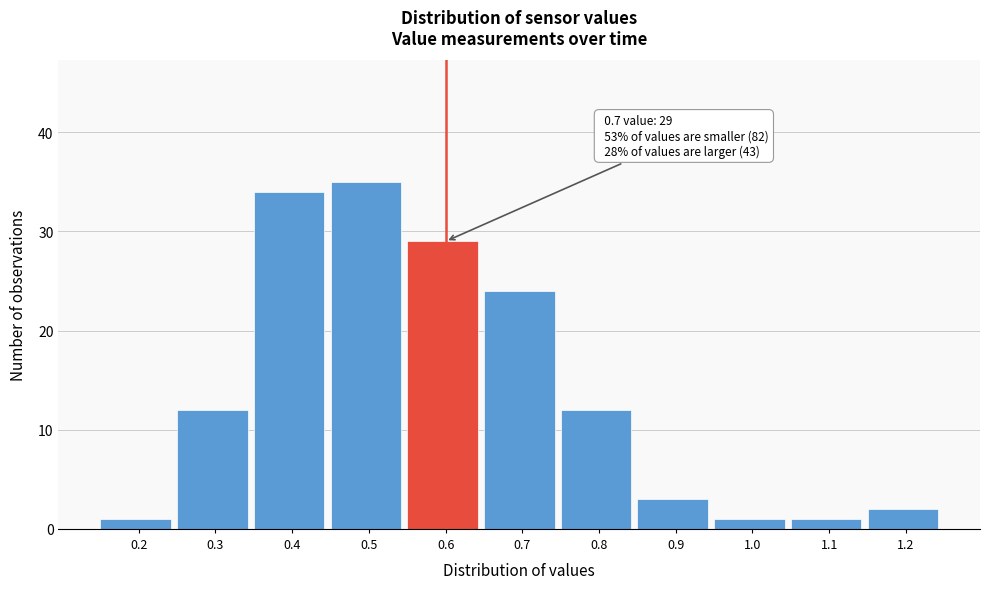

Reading right to left, list all the values displayed in this chart.

1.2=2	1.1=1	1.0=1	0.9=3	0.8=12	0.7=24	0.6=29	0.5=35	0.4=34	0.3=12	0.2=1